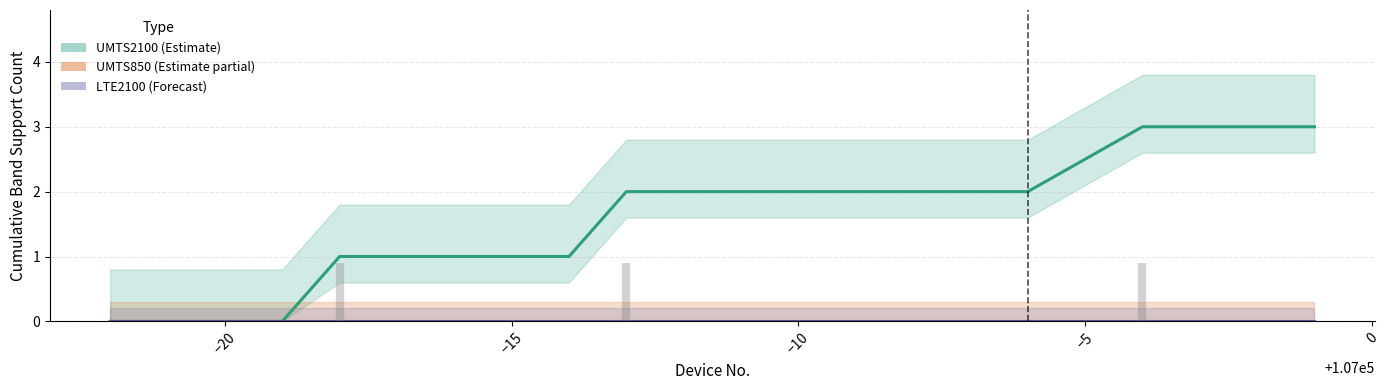

True or false: UMTS2100 (Estimate) and LTE2100 (Forecast) cross at least once.

False